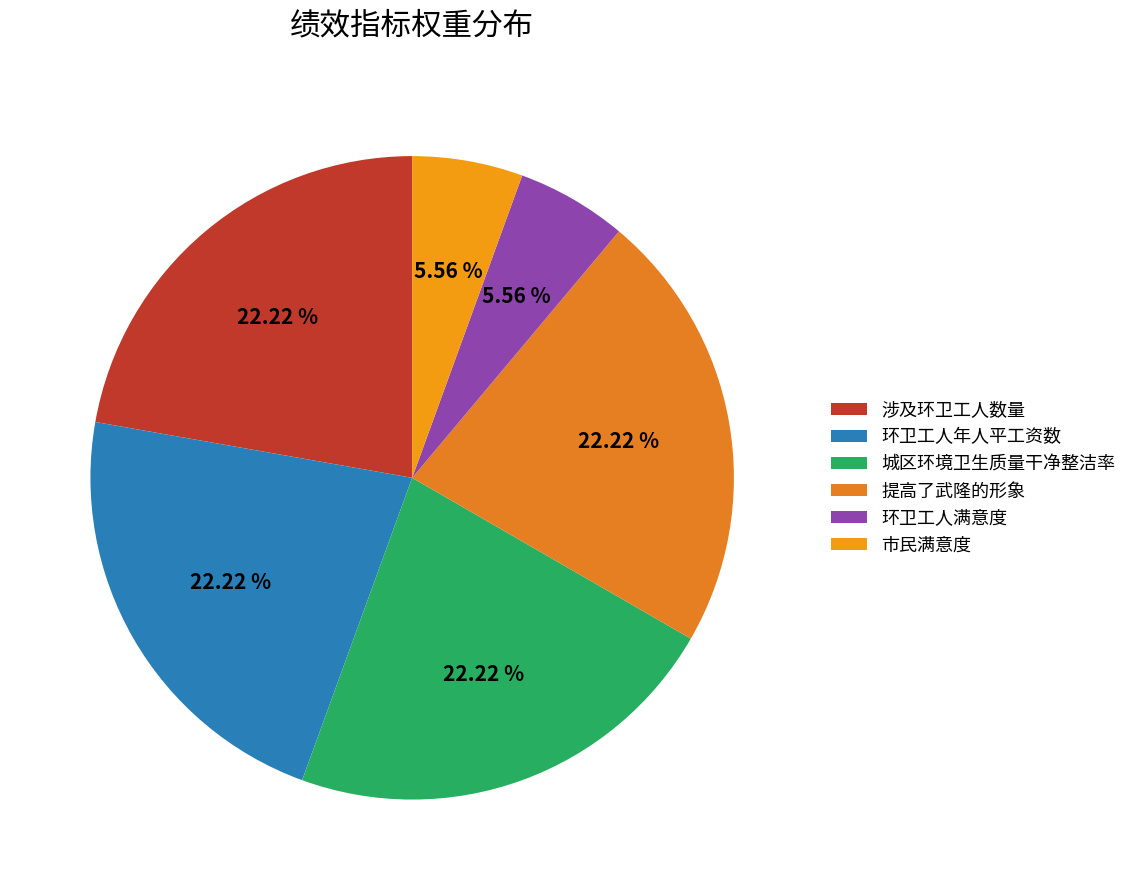

To the nearest percent, what is the difference between the largest and smallest slice percentages?

17%